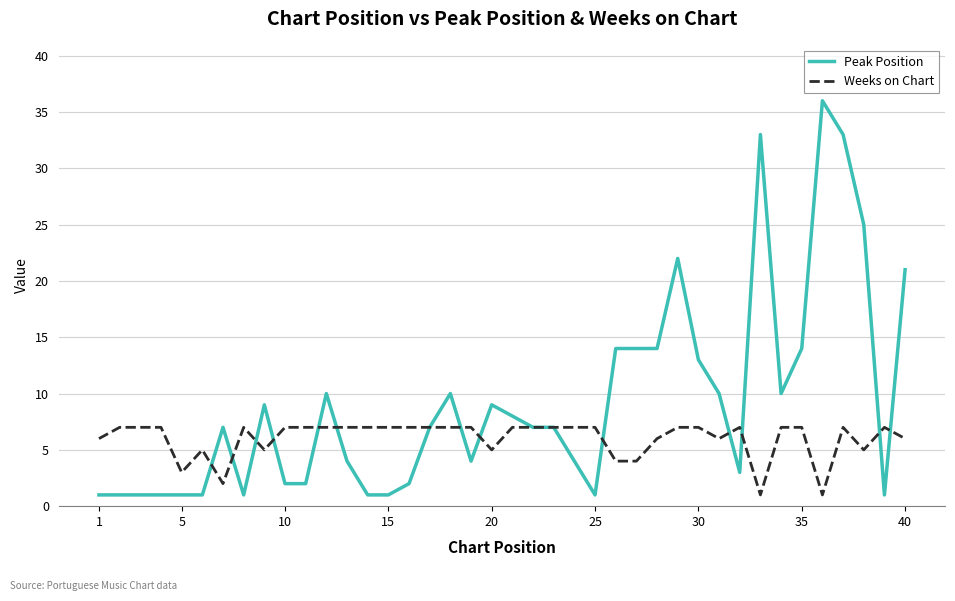

What is the highest value of the Weeks on Chart series?

7